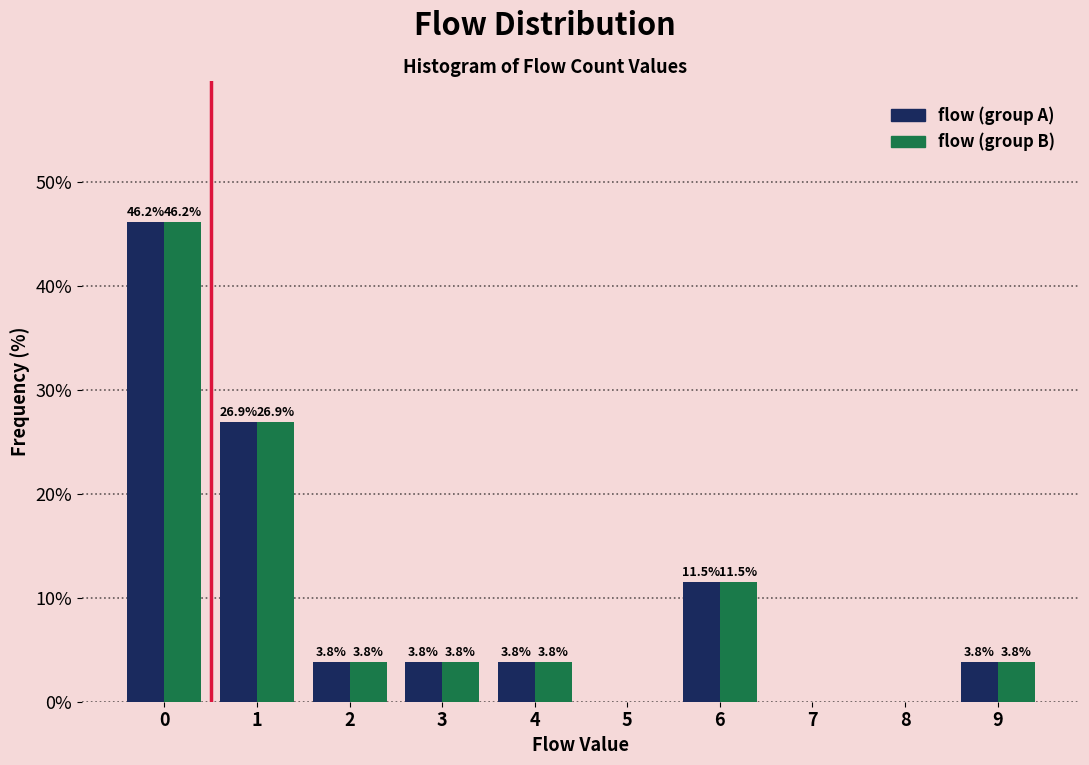

Reading right to left, what are all the values shown in this chart?

flow (group A): 9=3.8	8=0.0	7=0.0	6=11.5	5=0.0	4=3.8	3=3.8	2=3.8	1=26.9	0=46.2
flow (group B): 9=3.8	8=0.0	7=0.0	6=11.5	5=0.0	4=3.8	3=3.8	2=3.8	1=26.9	0=46.2